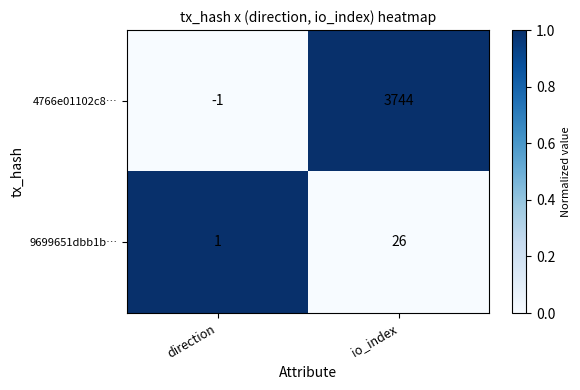

How many data points in 4766e01102c8… are less than 3744?

1